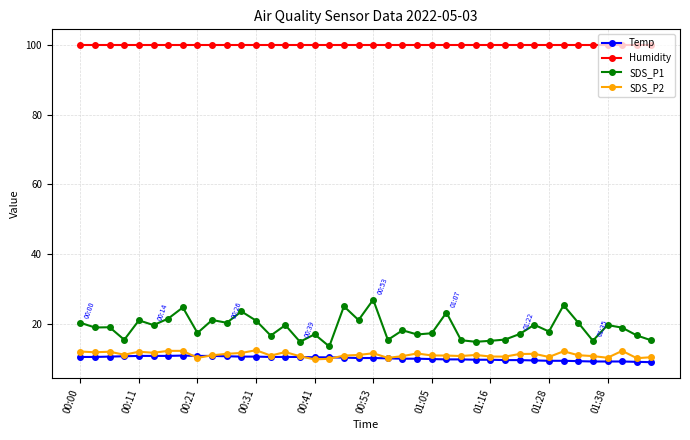

Which series has the widest spread of values?

SDS_P1